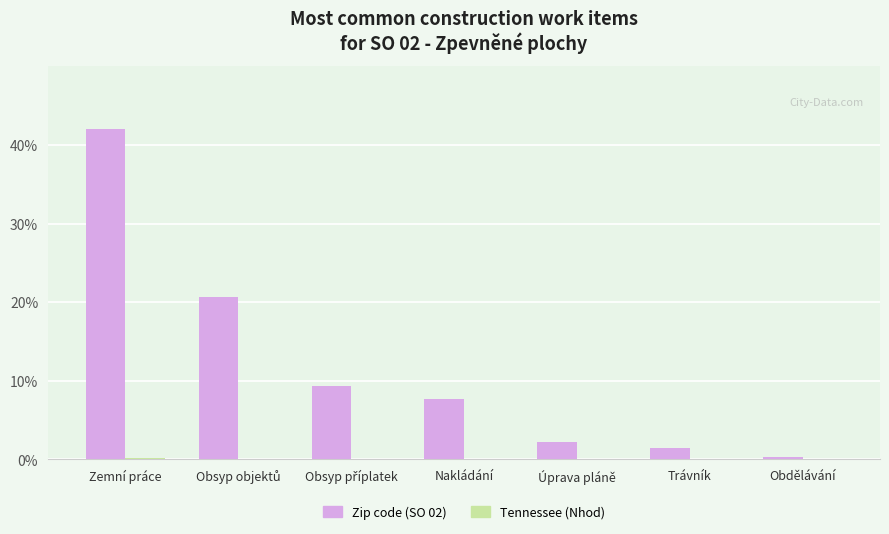

Is it true that Zip code (SO 02) equals 4.2 at Nakládání?

False